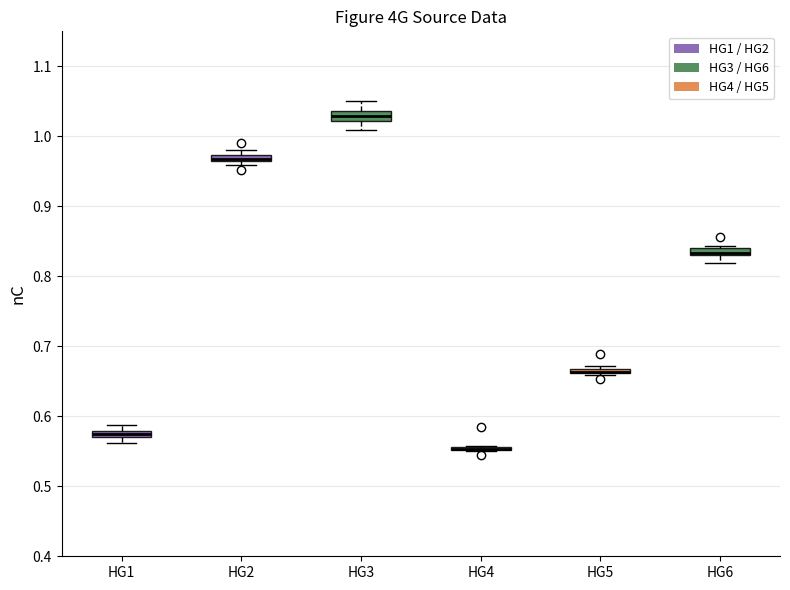

Where is the upper edge of the box for HG1 on the y-axis? The values are not printed on the chart, so give them approximately, as read against the axis.

0.58